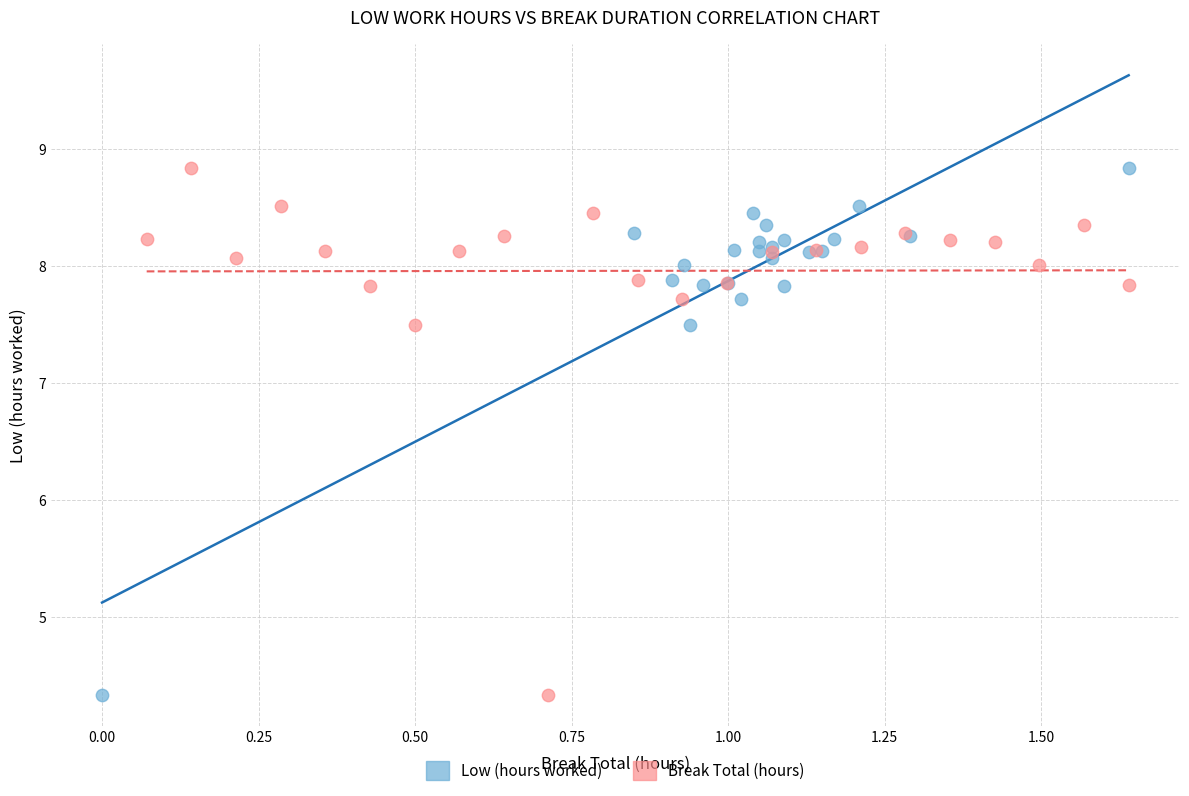

What are all the series names shown in the legend?

Low (hours worked), Break Total (hours)